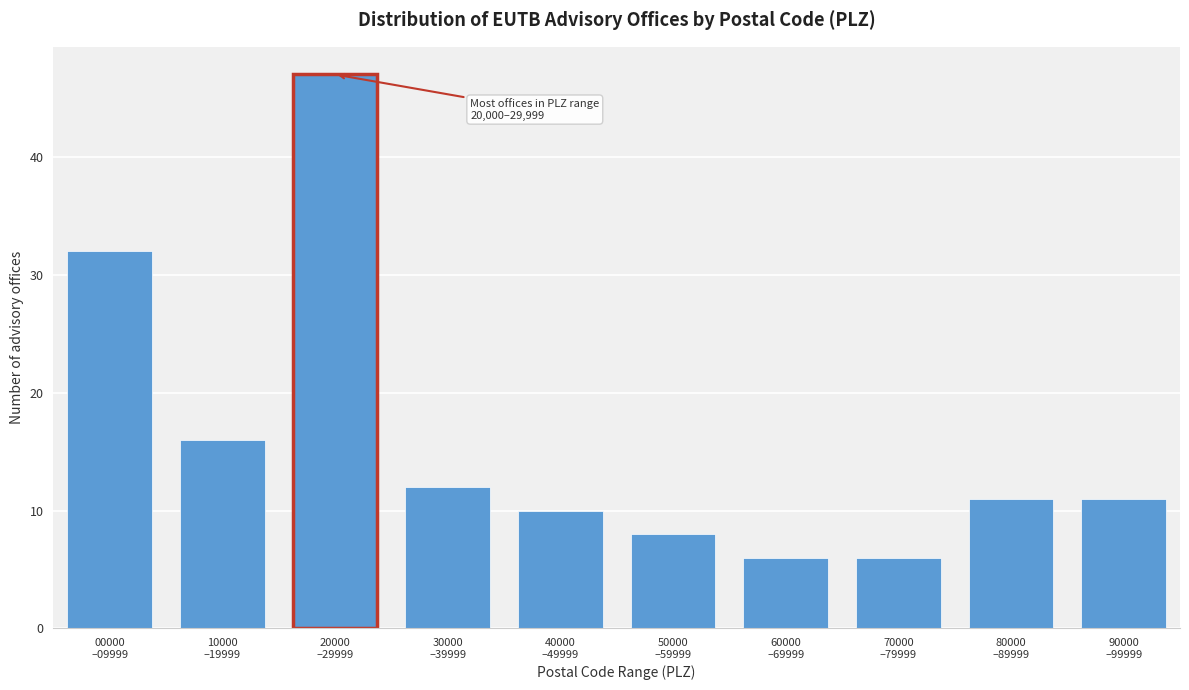

Reading right to left, list all the values displayed in this chart.

11	11	6	6	8	10	12	47	16	32